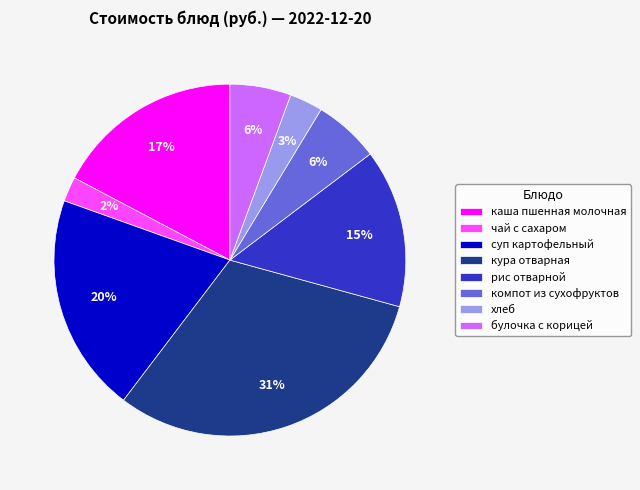

Which category has the biggest portion of the pie?

кура отварная